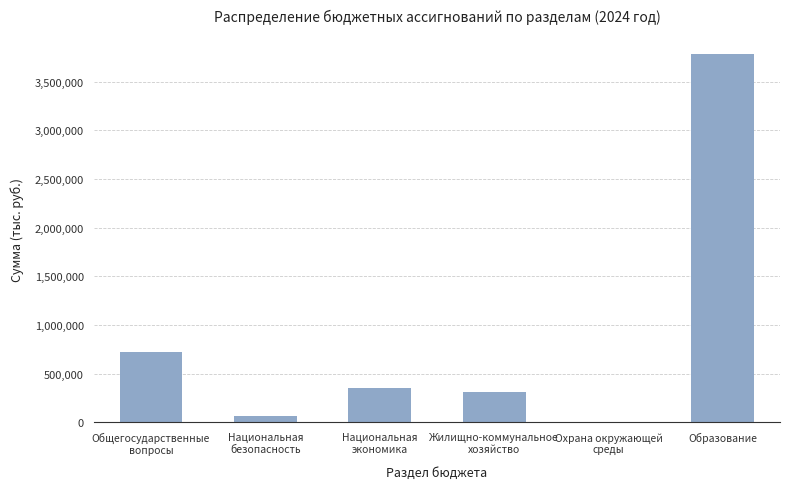

How many data points does each series have?

6